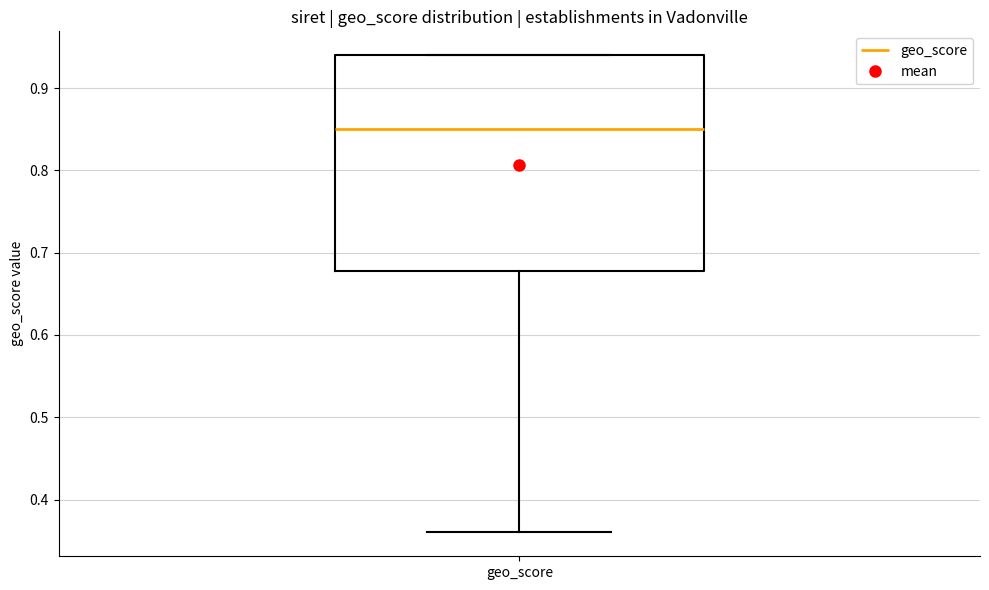

Transcribe this box plot: give where the median line is, the range the box spans, and where the two whiskers end, as read against the y-axis. The values are not printed on the chart, so give them approximately, as read against the axis.

median 0.85, box 0.68 to 0.94, whiskers 0.36 to 0.94